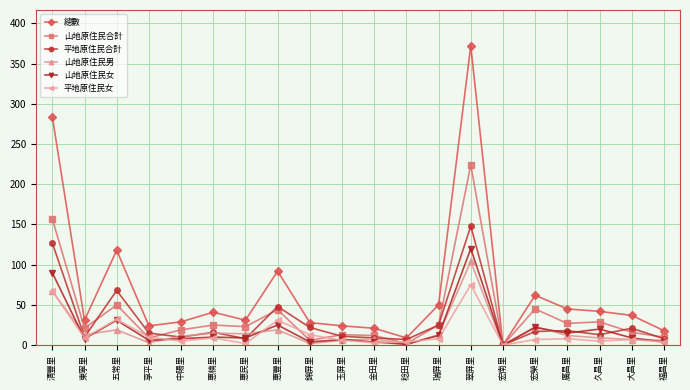

True or false: 山地原住民合計 has a value of 27 at 廣昌里.

True